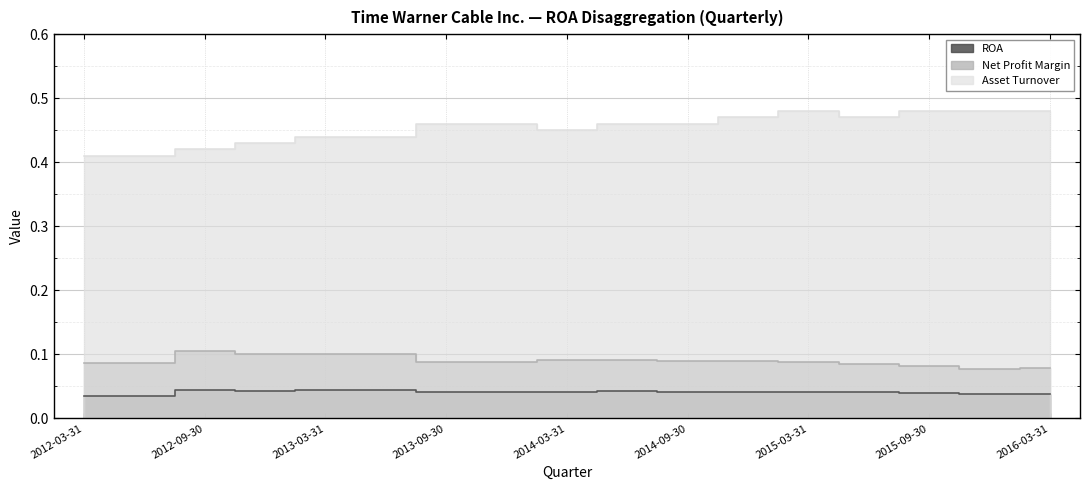

At which category is the sum across all series the highest?

2015-03-31